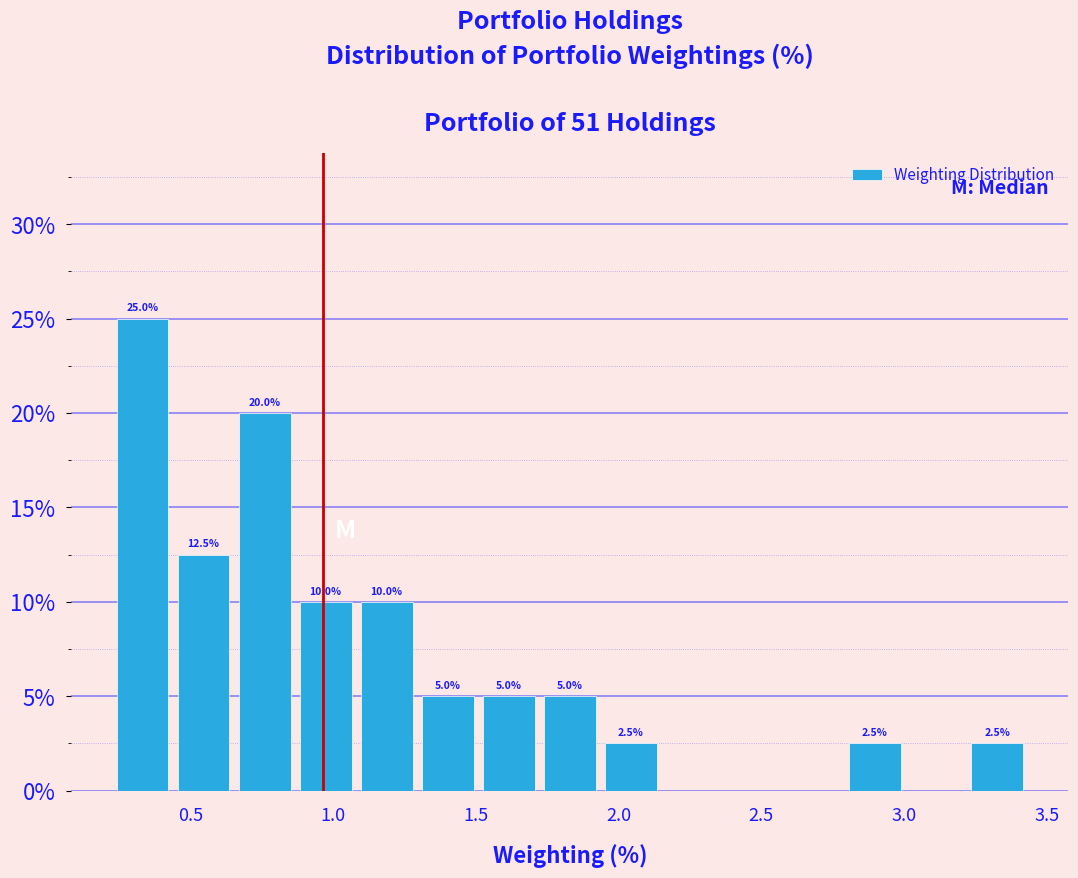

Over which range of the x-axis is the bar tallest?

0.25 to 0.45